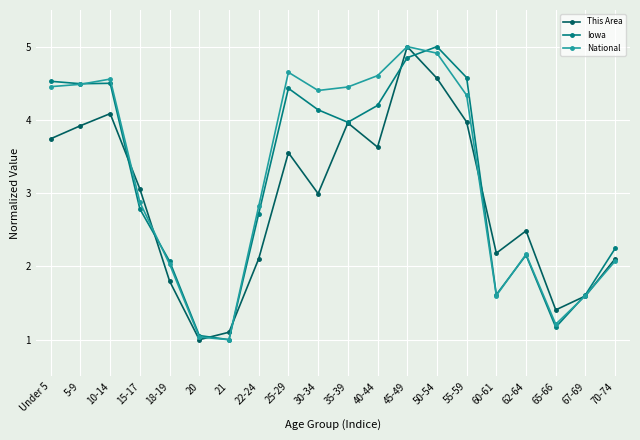

What is the spread (max minus min) of values at 10-14?

0.5